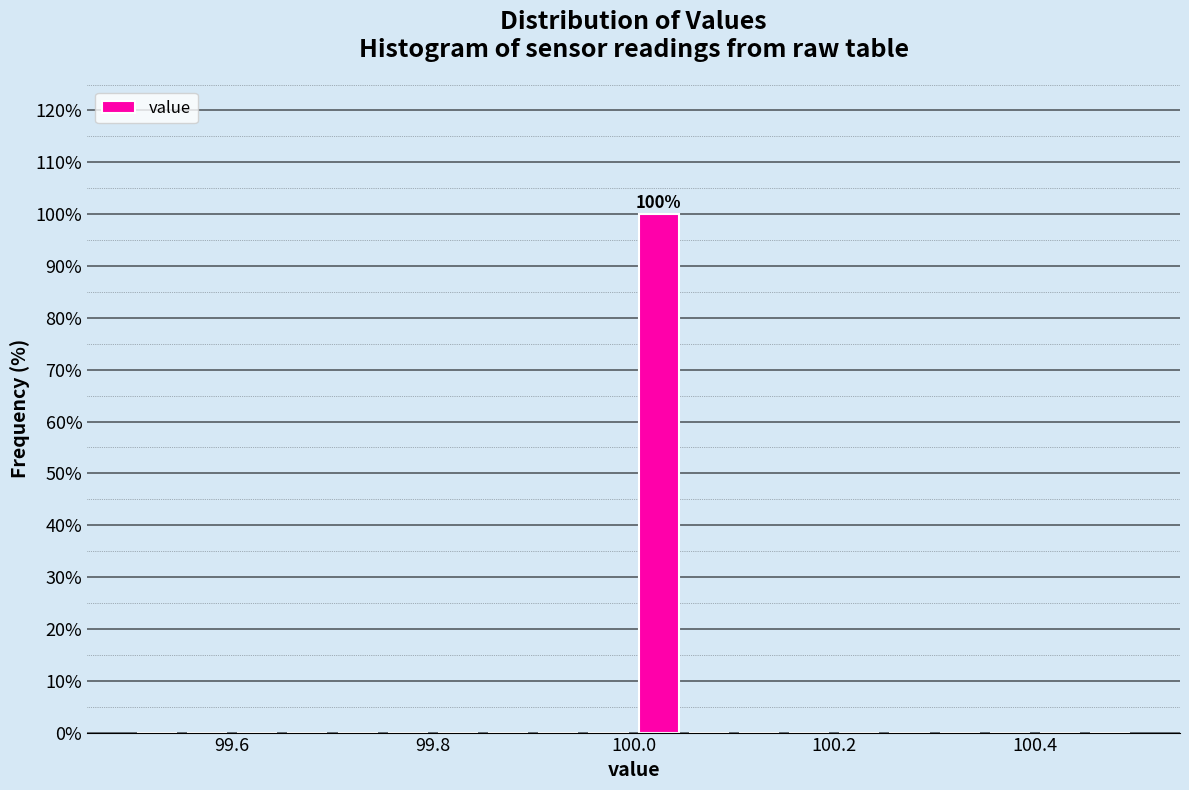

Around what value on the x-axis is the tallest bar? Give the approximate position of its centre, as read against the axis.

100.02